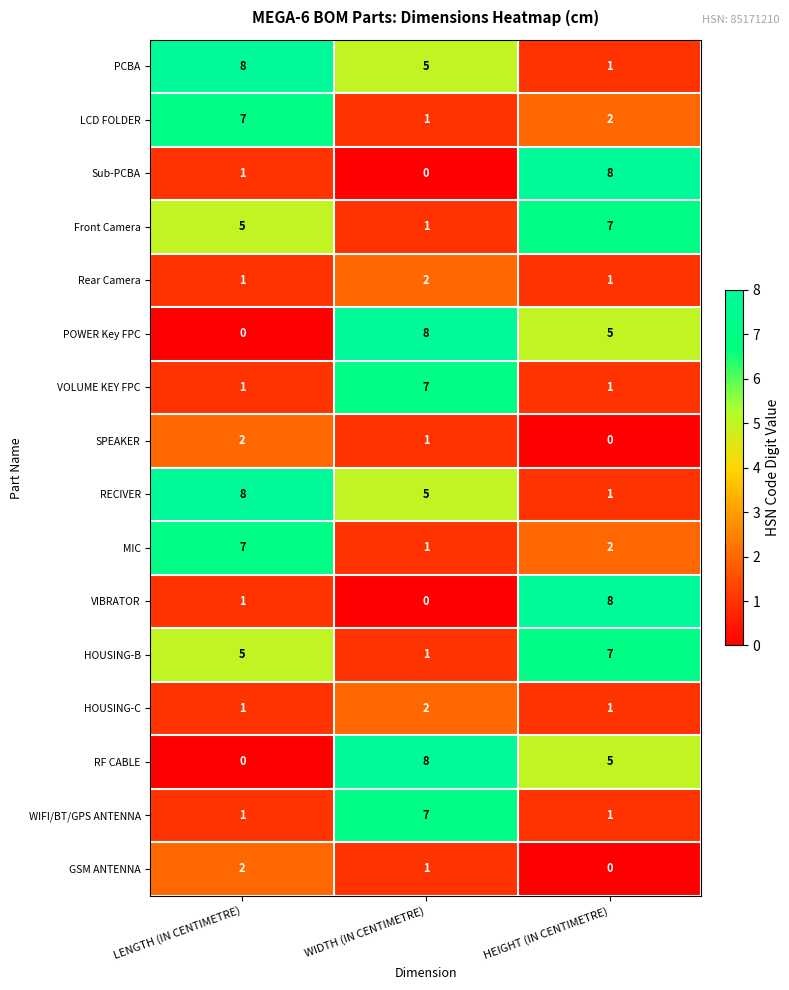

At which label is Sub-PCBA closest to 4?

LENGTH (IN CENTIMETRE)